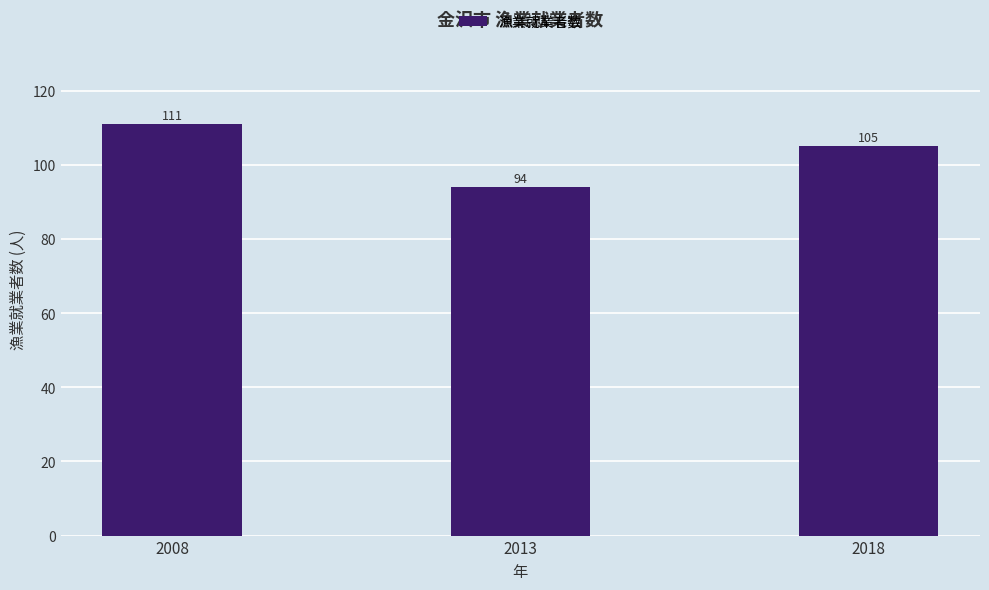

Rank the categories by value from highest to lowest.

2008, 2018, 2013